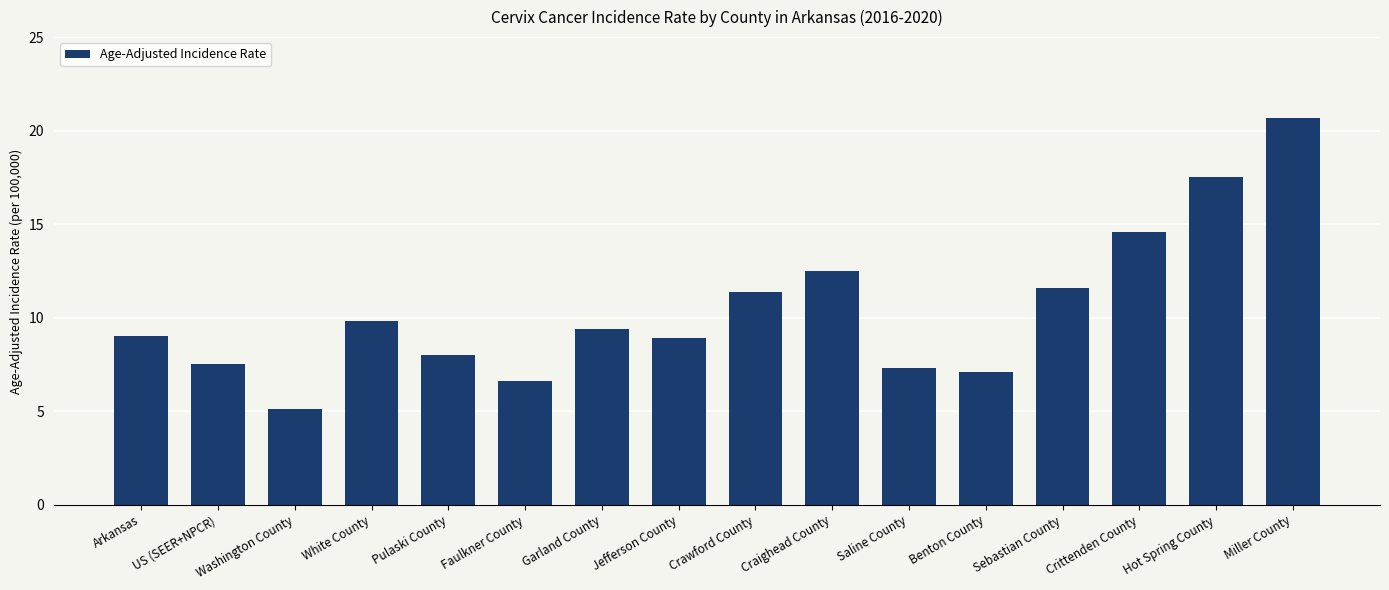

What is the label of the 10th bar from the right?

Garland County